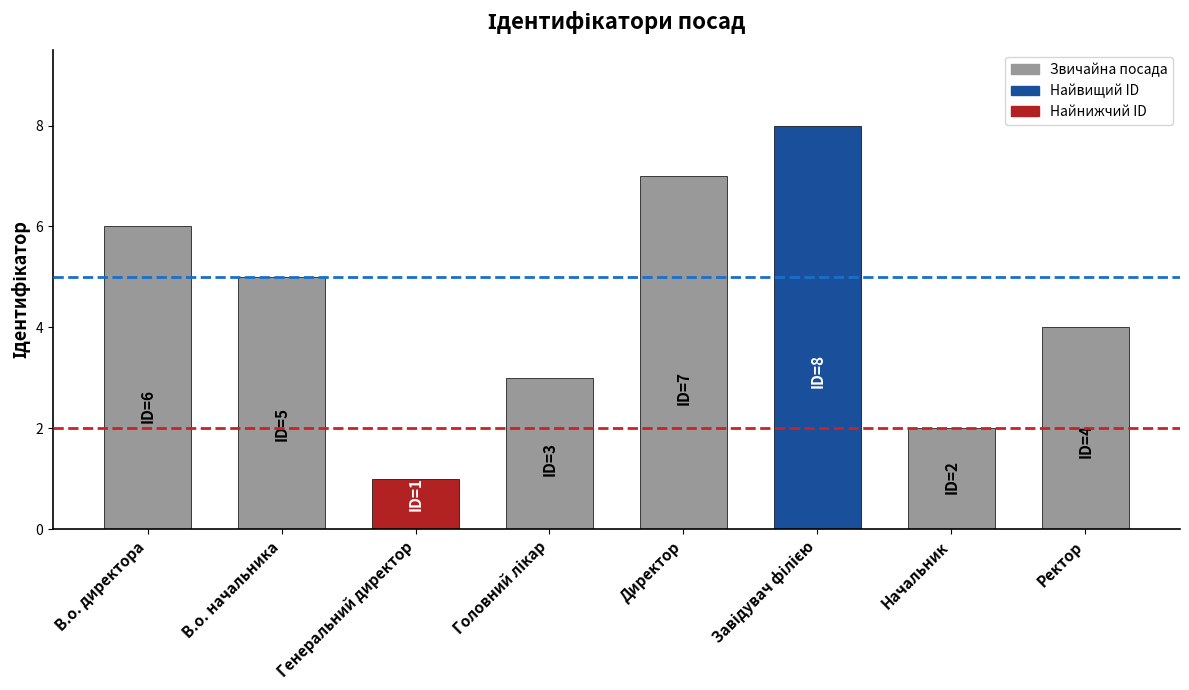

What is the sum of all values?

36